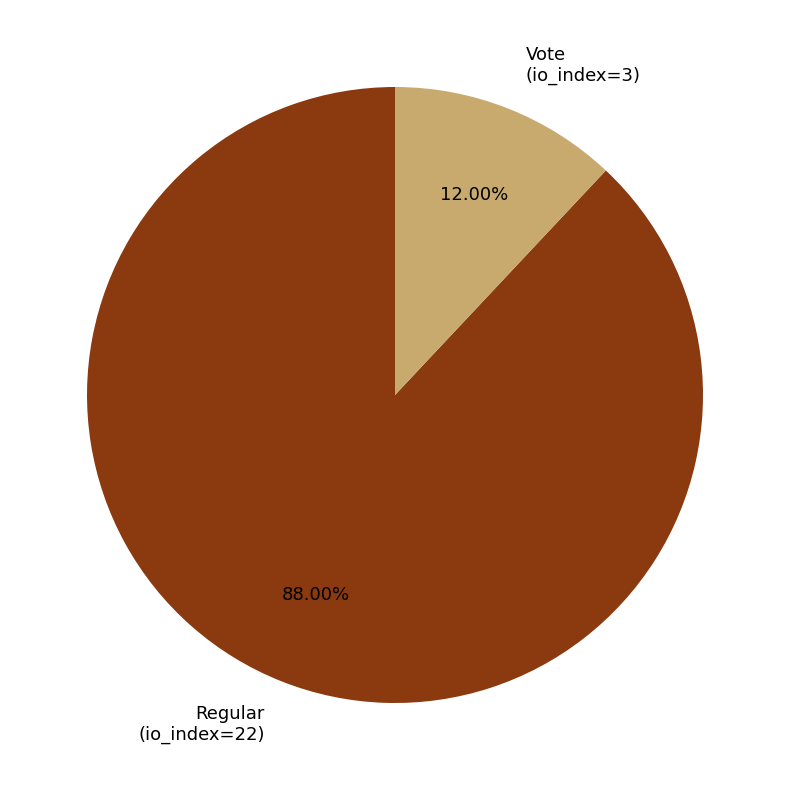

Is it true that Regular (io_index=22) is 88% of the pie?

True